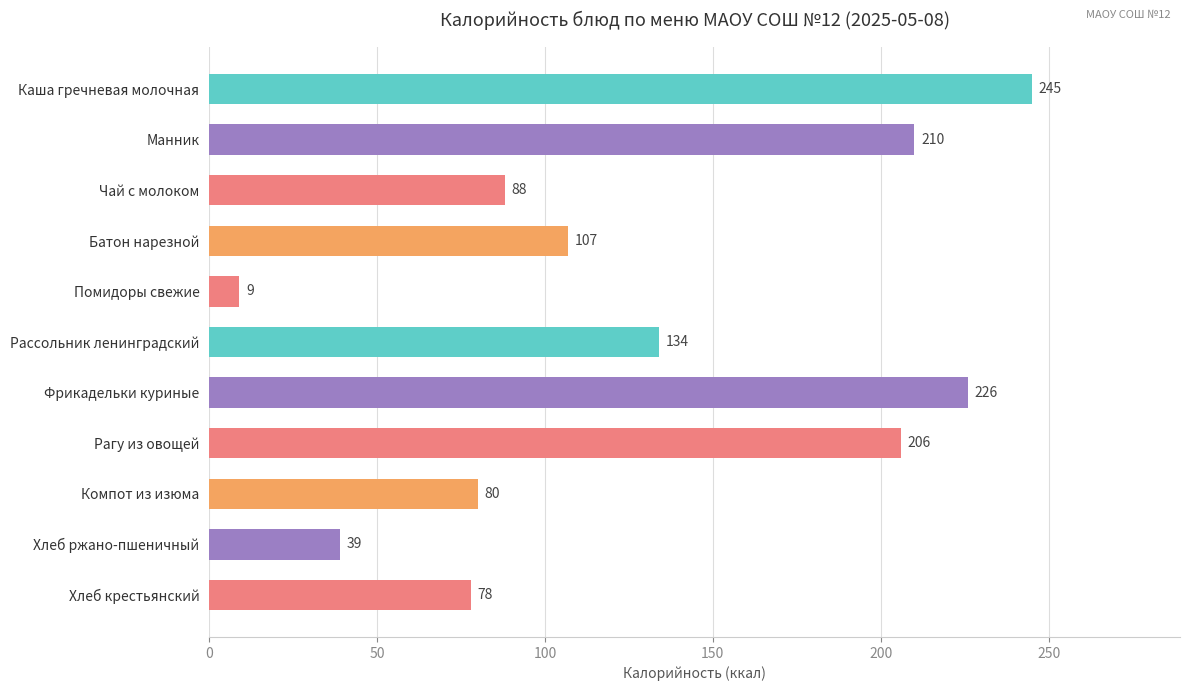

What position from the top is Помидоры свежие?

5